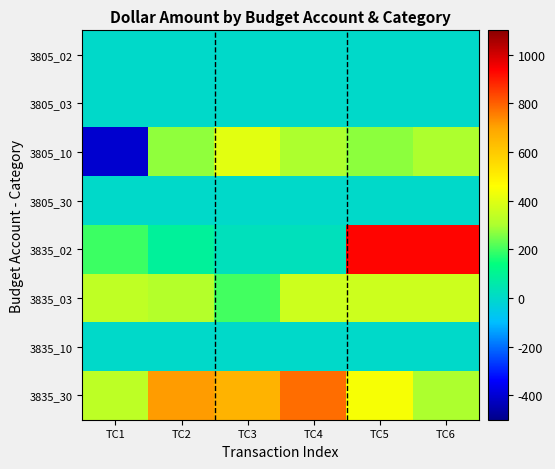

List the series in order of their peak value, lowest first.

3805_02, 3805_03, 3805_30, 3835_10, 3835_03, 3805_10, 3835_30, 3835_02